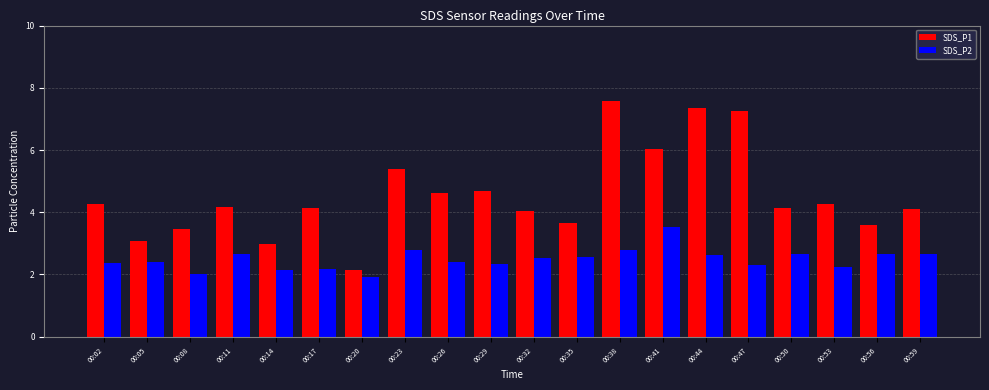

What is the smallest value displayed?

1.9